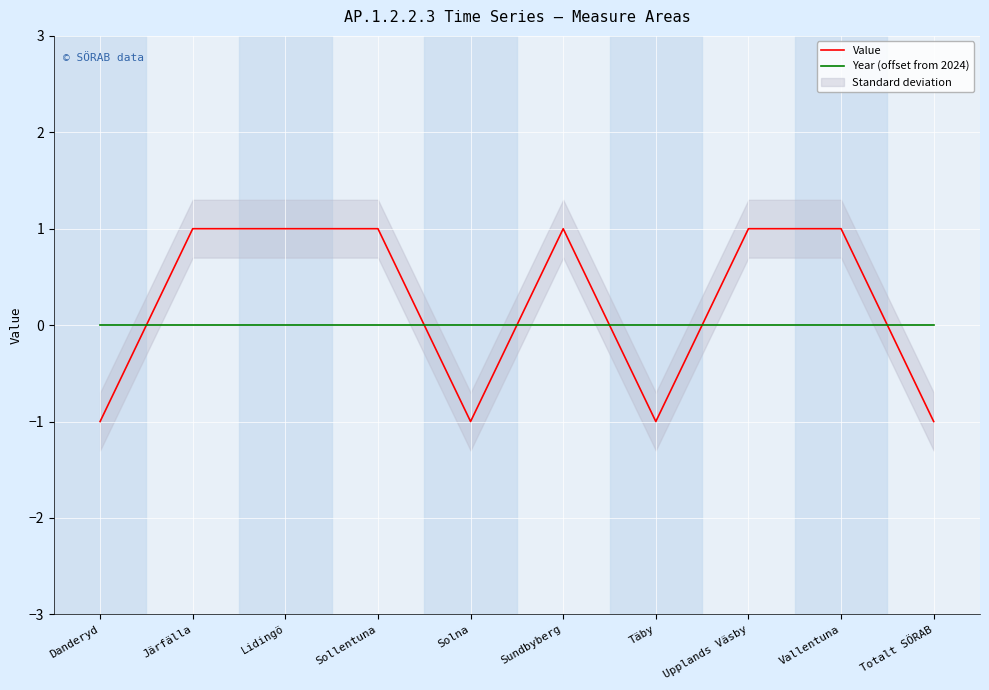

What is the label of the 1st point from the left?

Danderyd